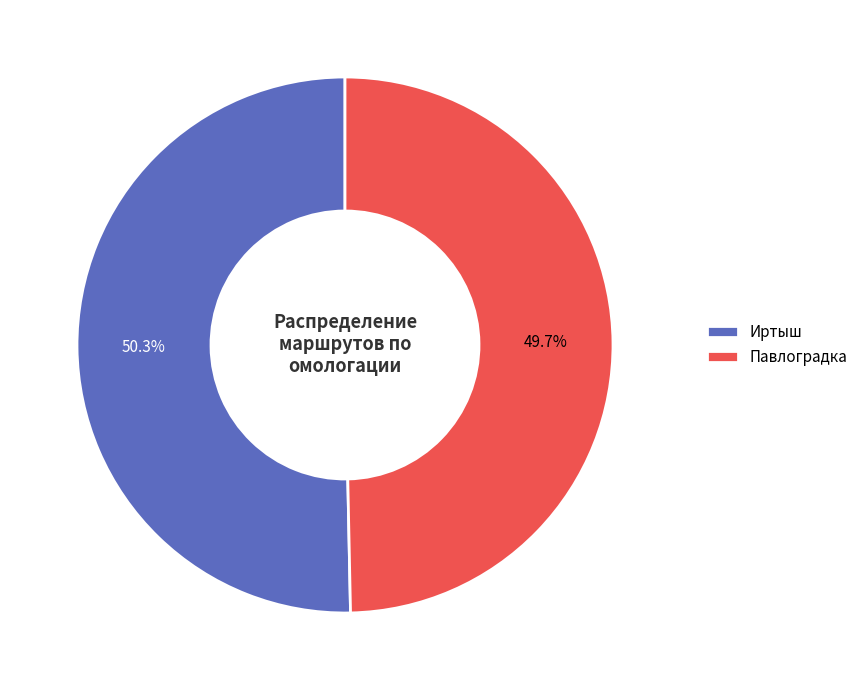

Is it true that Павлоградка is 50% of the pie?

True